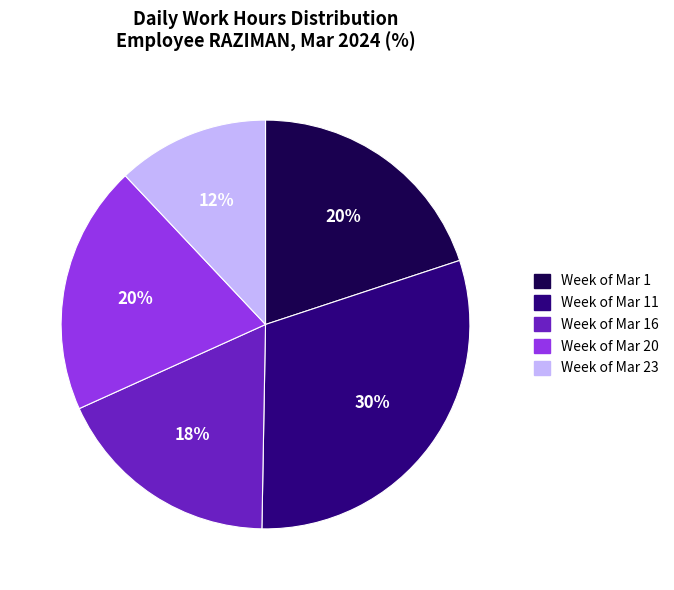

Count the number of slices in the pie.

5